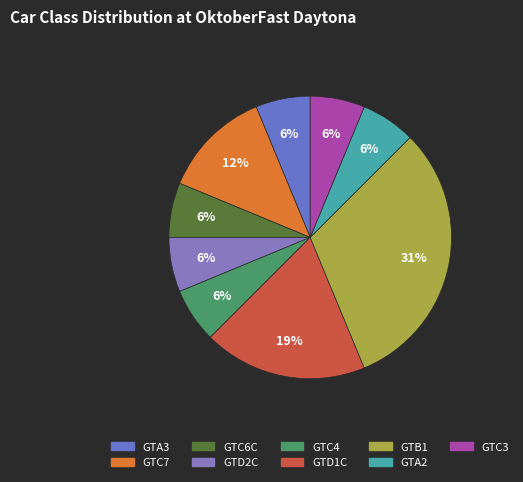

How many segments does this pie chart have?

9